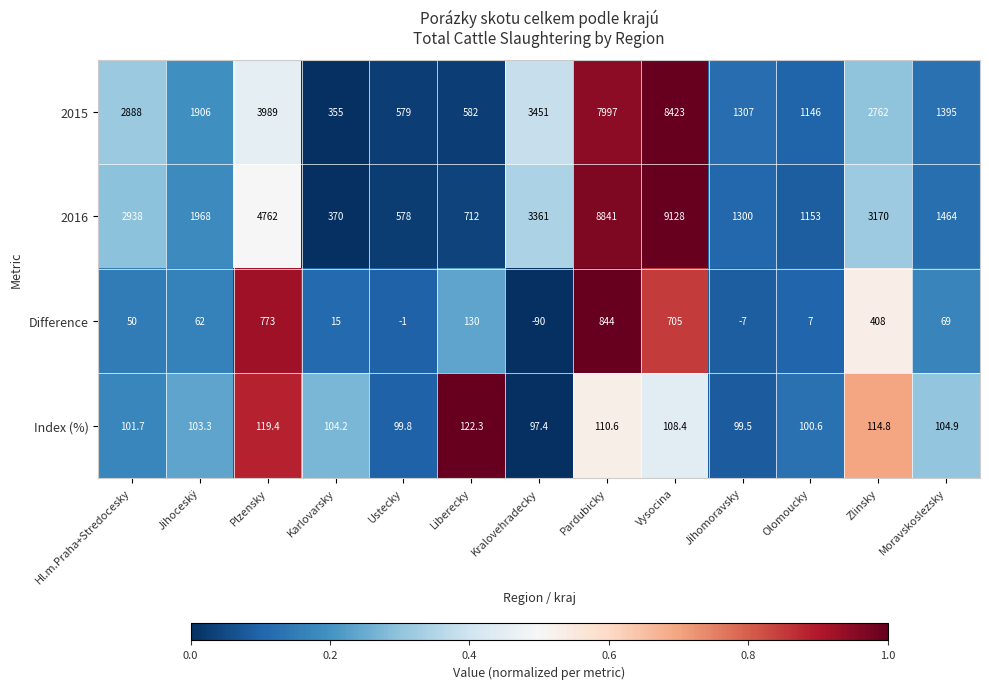

At which label does Difference reach its minimum?

Kralovehradecky